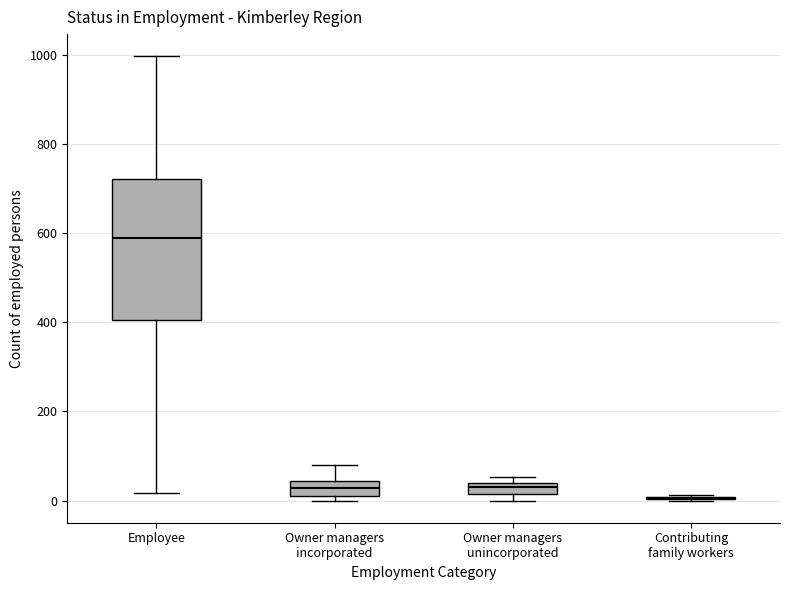

Where does the upper whisker of the box for Employee end on the y-axis? The values are not printed on the chart, so give them approximately, as read against the axis.

1000